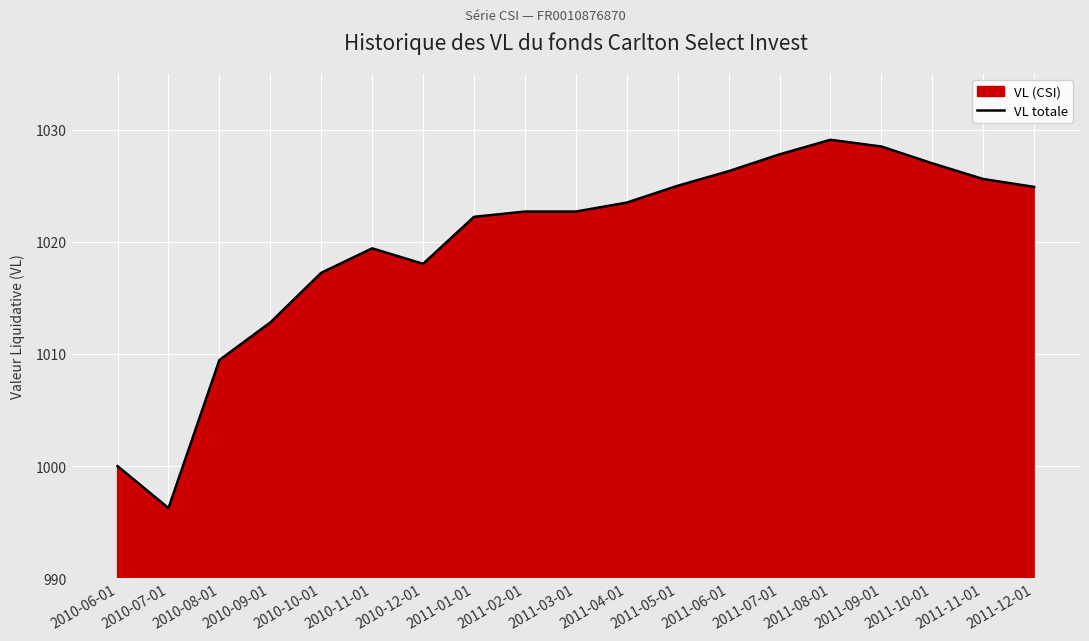

How many lines are shown in the chart?

1